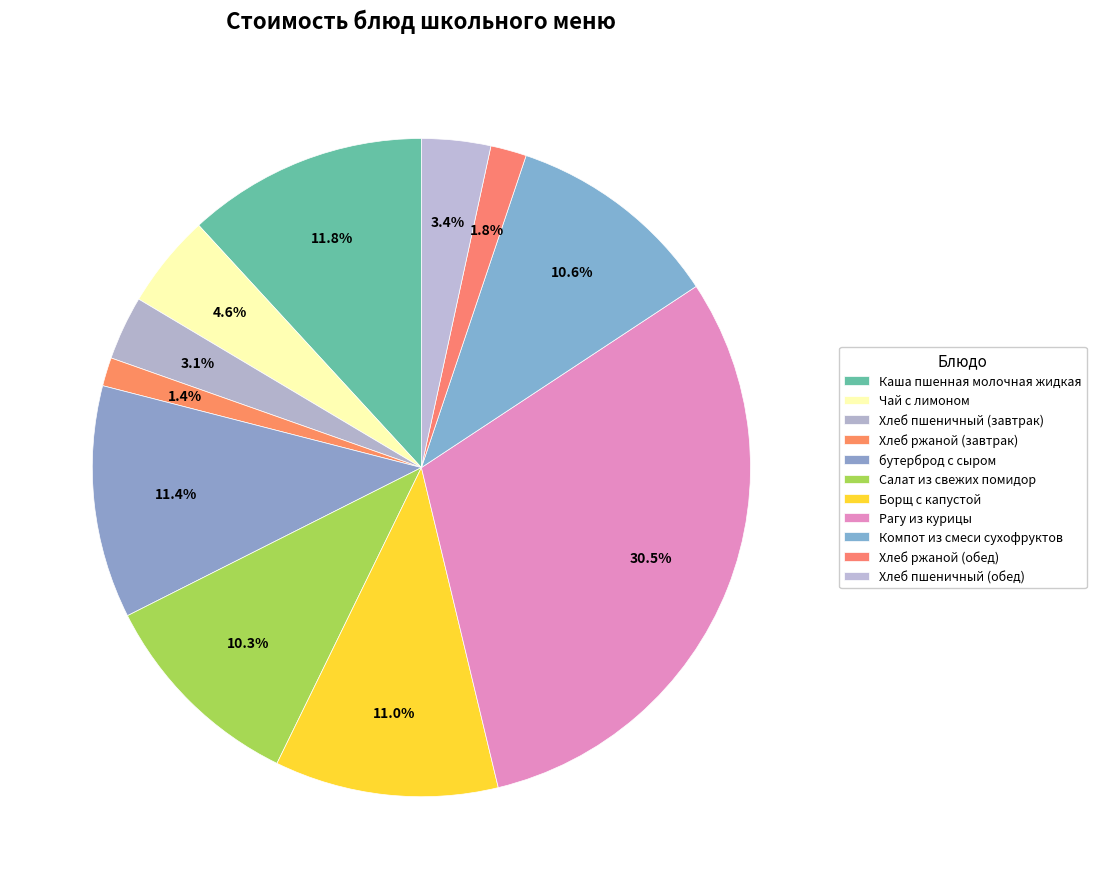

True or false: Хлеб пшеничный (завтрак) accounts for 12% of the total.

False